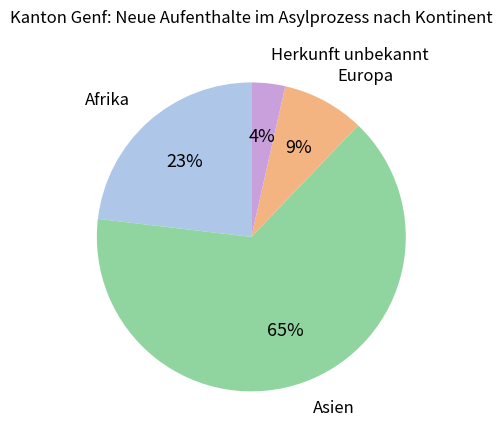

Which has a higher value, Asien or Herkunft unbekannt?

Asien